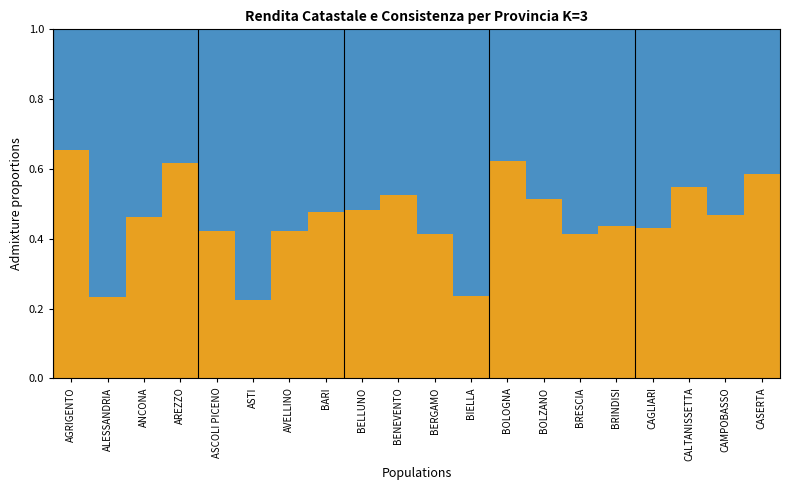

What is the total value across all series at BARI?

1.0